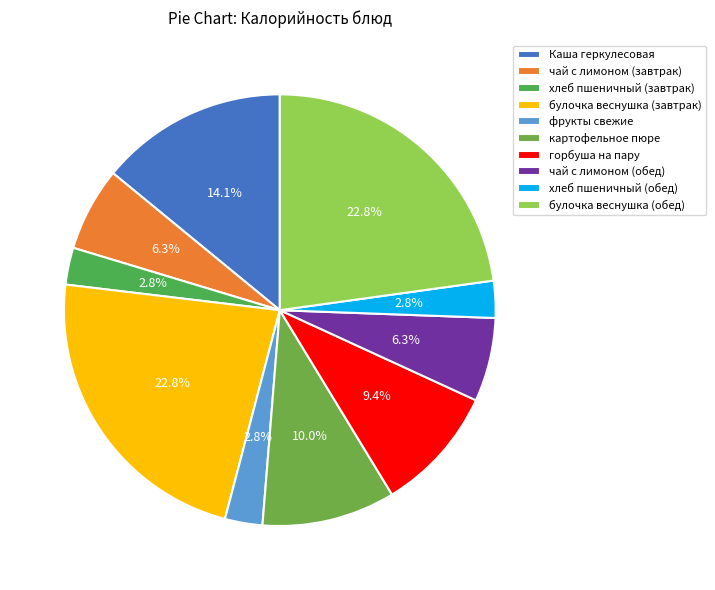

To the nearest percent, what percentage of the pie is чай с лимоном (обед)?

6%